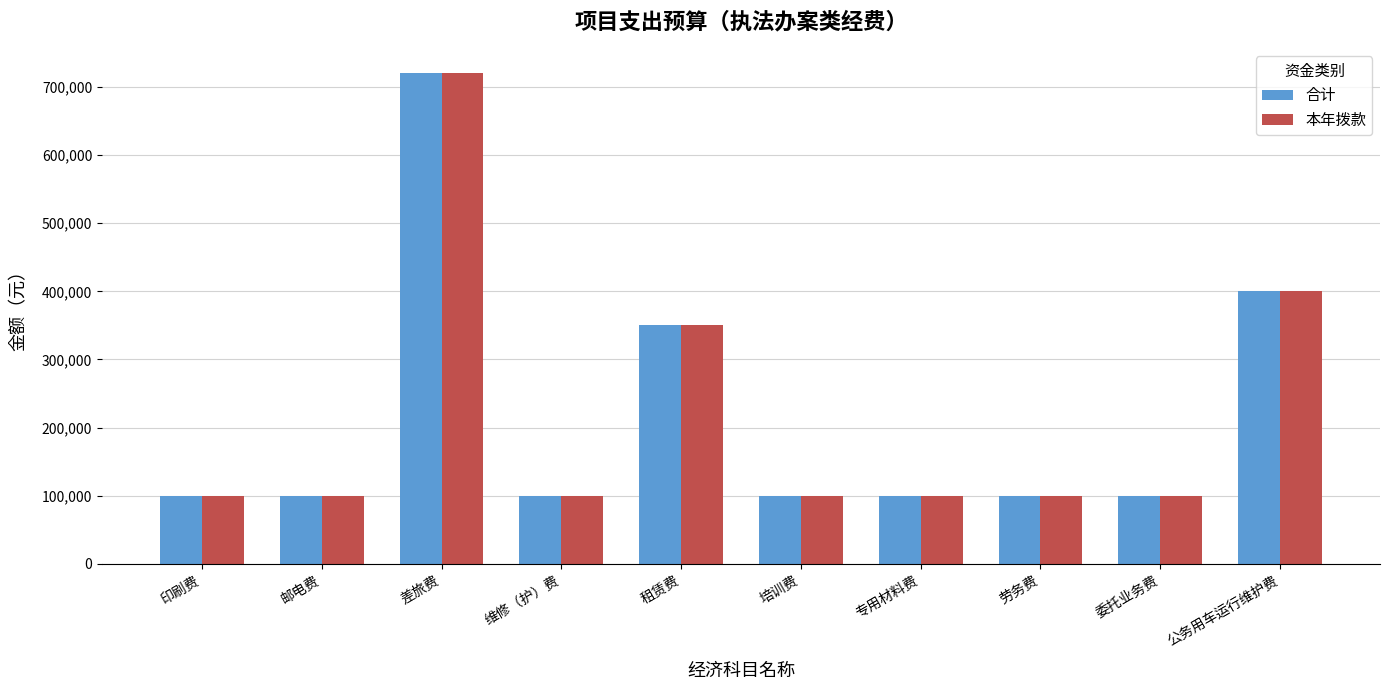

The value of 合计 at 维修（护）费 is 33663. True or false?

False